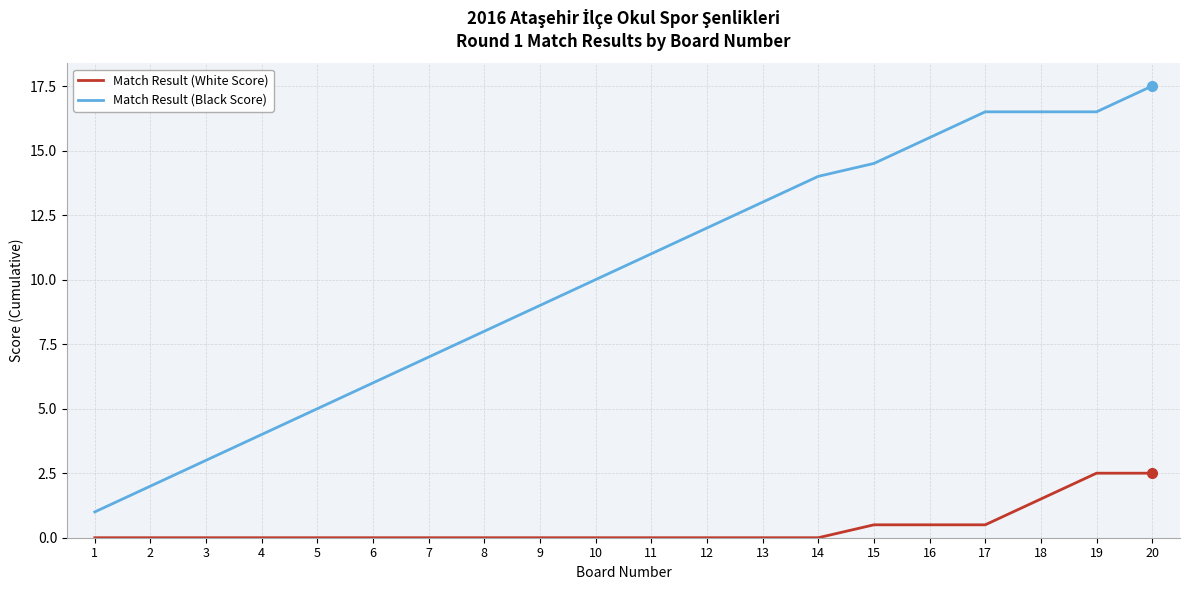

The value of Match Result (White Score) at 19 is 4.3. True or false?

False